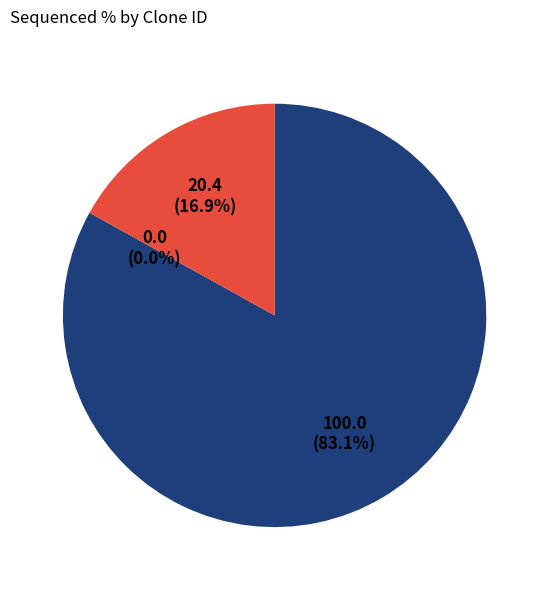

How many segments does this pie chart have?

3